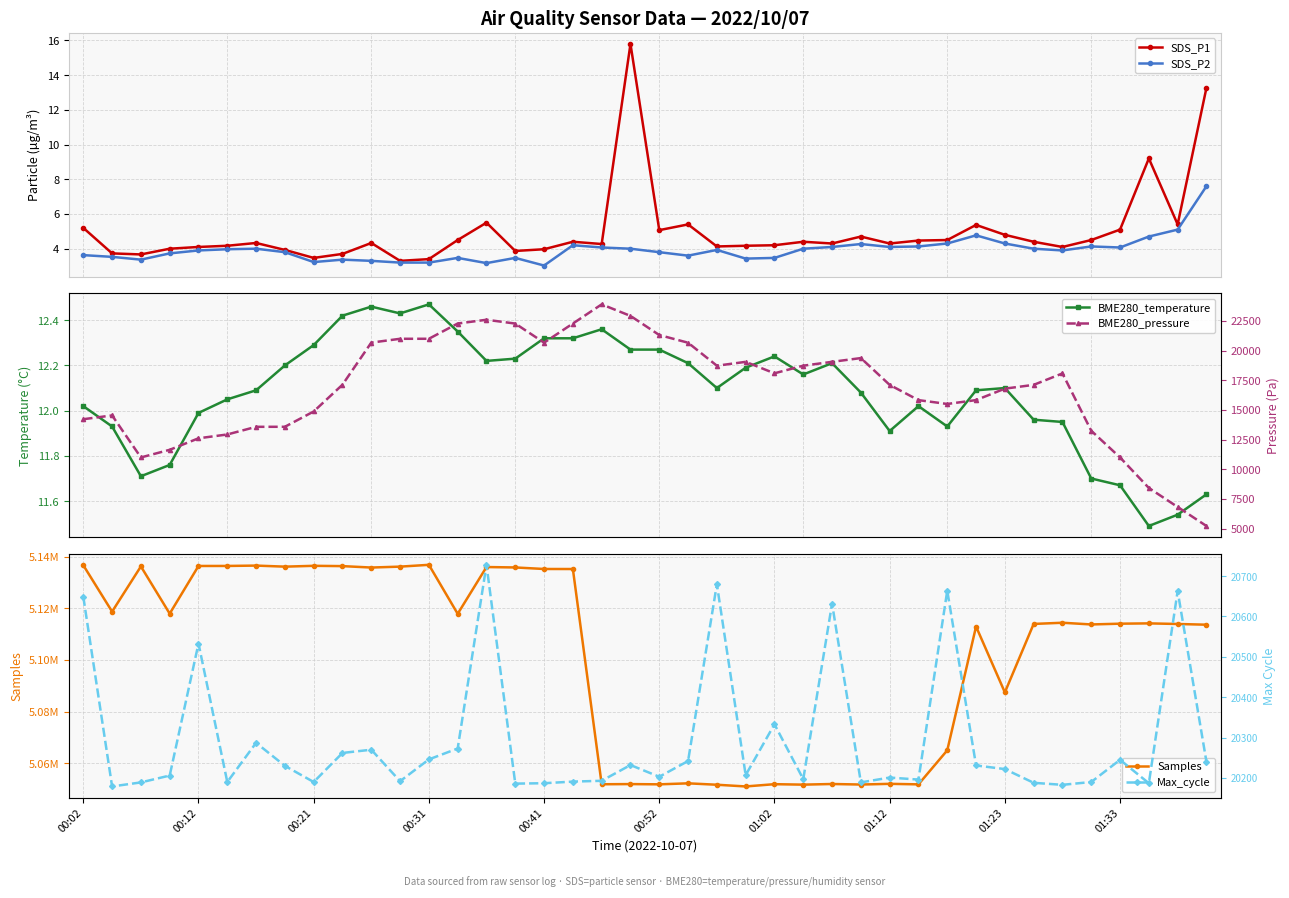

What is the highest value of the SDS_P2 series?

7.6